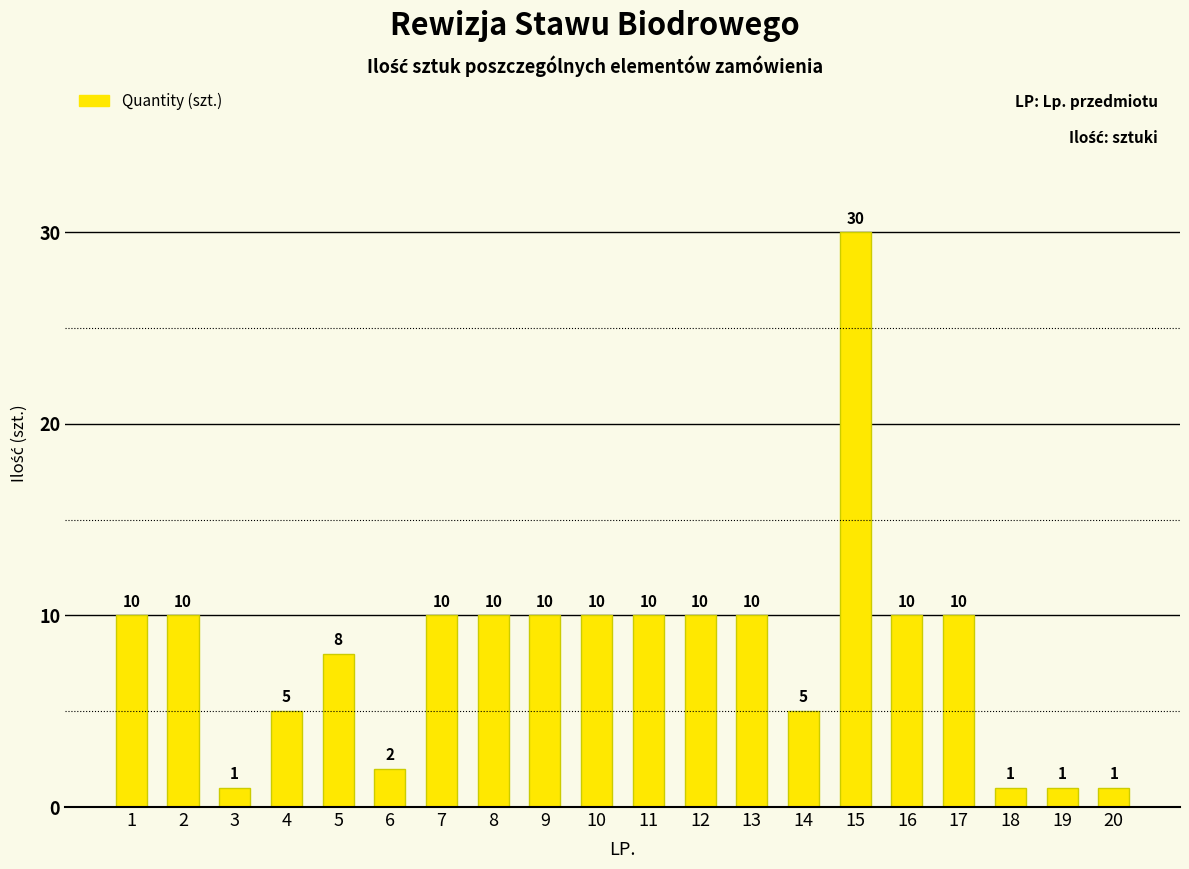

What is the sum of all values?

164